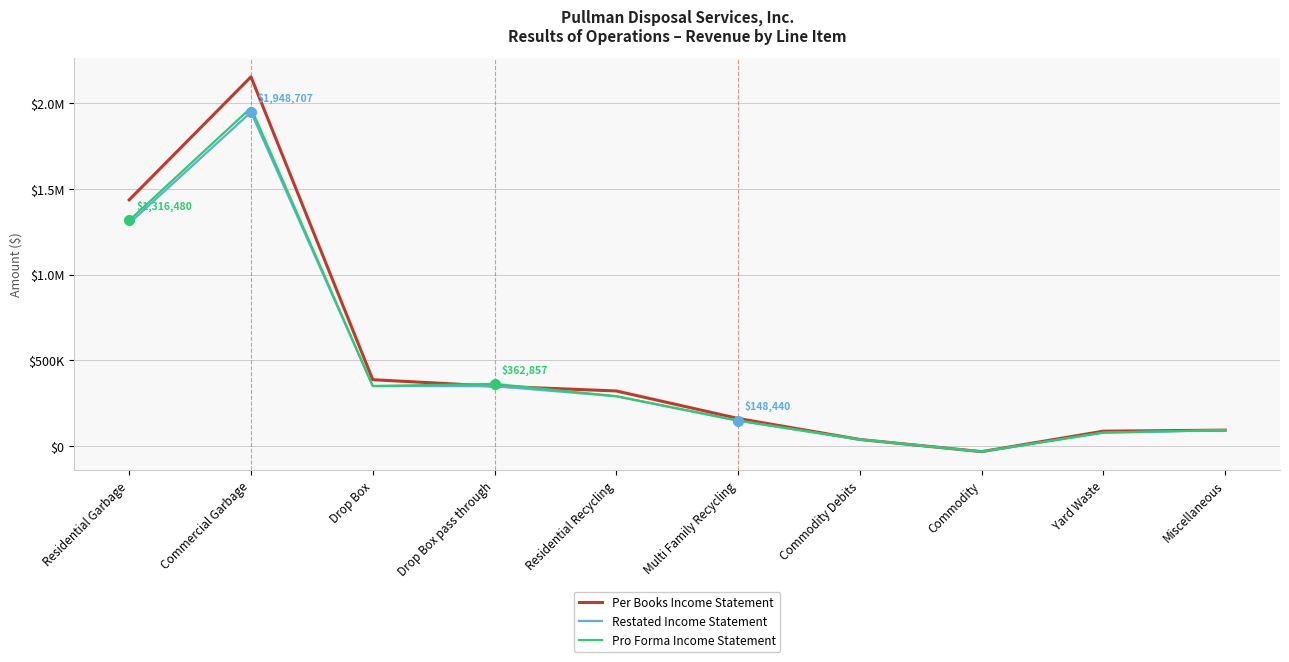

Does the chart have visible grid lines?

Yes